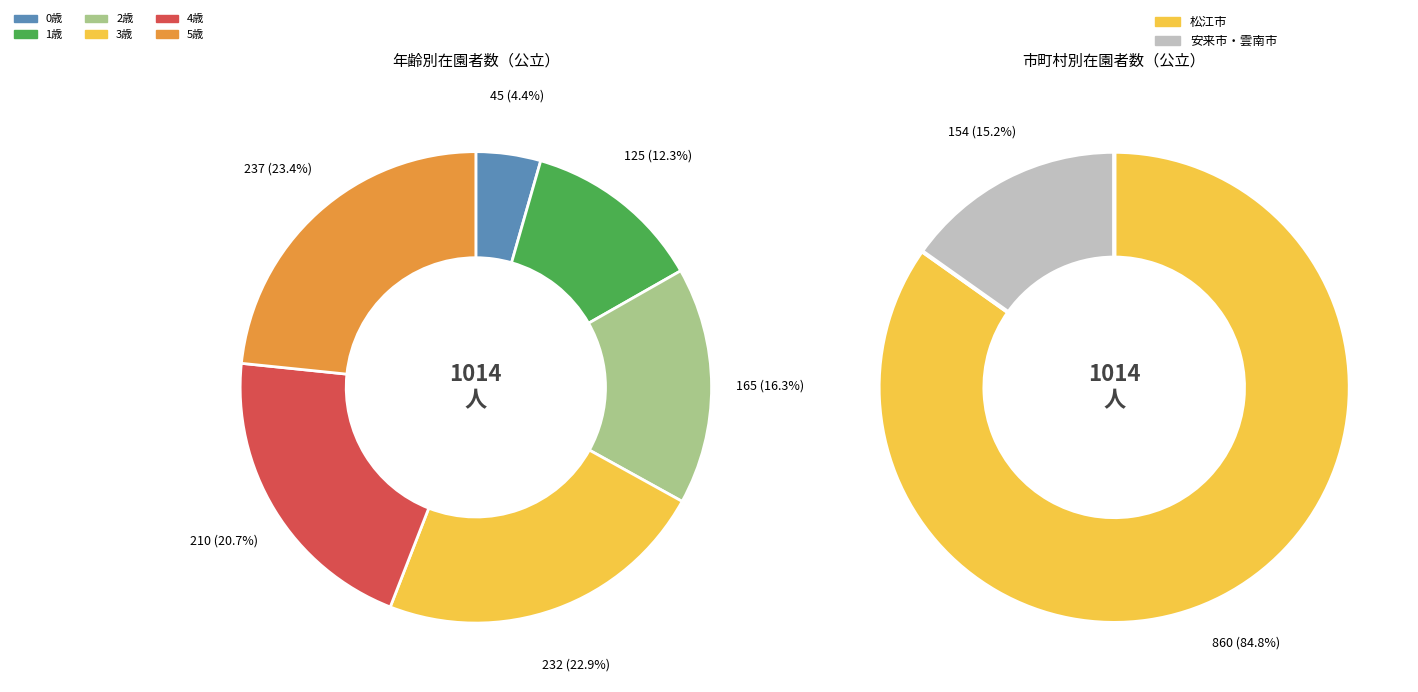

To the nearest percent, what is the average slice percentage?

33%